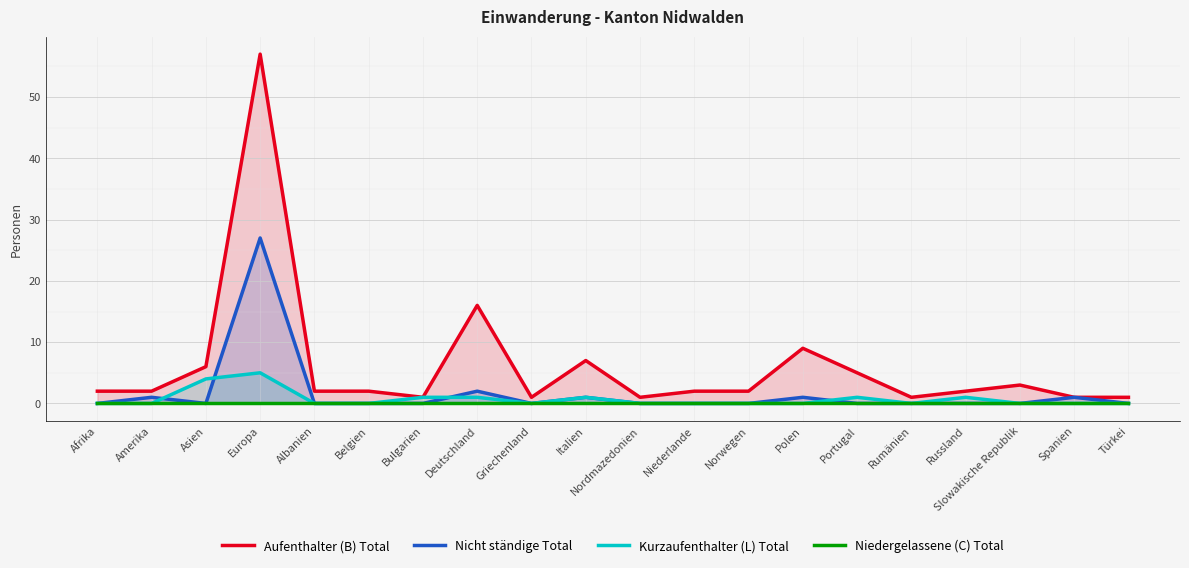

Reading left to right, transcribe all the data shown in this chart.

Aufenthalter (B) Total: Afrika=2	Amerika=2	Asien=6	Europa=57	Albanien=2	Belgien=2	Bulgarien=1	Deutschland=16	Griechenland=1	Italien=7	Nordmazedonien=1	Niederlande=2	Norwegen=2	Polen=9	Portugal=5	Rumänien=1	Russland=2	Slowakische Republik=3	Spanien=1	Türkei=1
Nicht ständige Total: Afrika=0	Amerika=1	Asien=0	Europa=27	Albanien=0	Belgien=0	Bulgarien=0	Deutschland=2	Griechenland=0	Italien=1	Nordmazedonien=0	Niederlande=0	Norwegen=0	Polen=1	Portugal=0	Rumänien=0	Russland=0	Slowakische Republik=0	Spanien=1	Türkei=0
Kurzaufenthalter (L) Total: Afrika=0	Amerika=0	Asien=4	Europa=5	Albanien=0	Belgien=0	Bulgarien=1	Deutschland=1	Griechenland=0	Italien=1	Nordmazedonien=0	Niederlande=0	Norwegen=0	Polen=0	Portugal=1	Rumänien=0	Russland=1	Slowakische Republik=0	Spanien=0	Türkei=0
Niedergelassene (C) Total: Afrika=0	Amerika=0	Asien=0	Europa=0	Albanien=0	Belgien=0	Bulgarien=0	Deutschland=0	Griechenland=0	Italien=0	Nordmazedonien=0	Niederlande=0	Norwegen=0	Polen=0	Portugal=0	Rumänien=0	Russland=0	Slowakische Republik=0	Spanien=0	Türkei=0